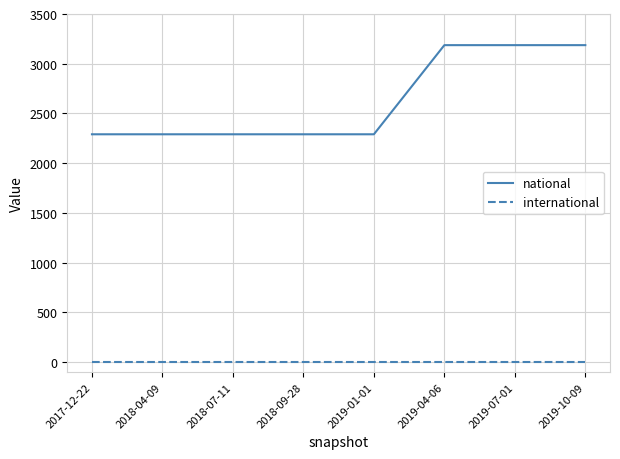

Is the value of national at 2019-01-01 greater than the value of international at 2018-04-09?

Yes